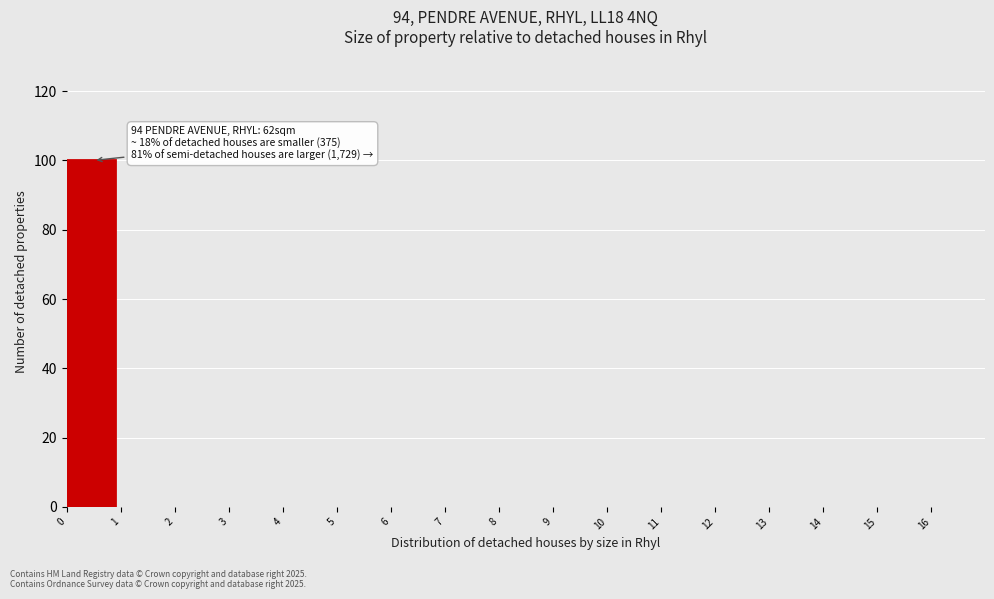

Over which range of the x-axis is the bar tallest?

0 to 1